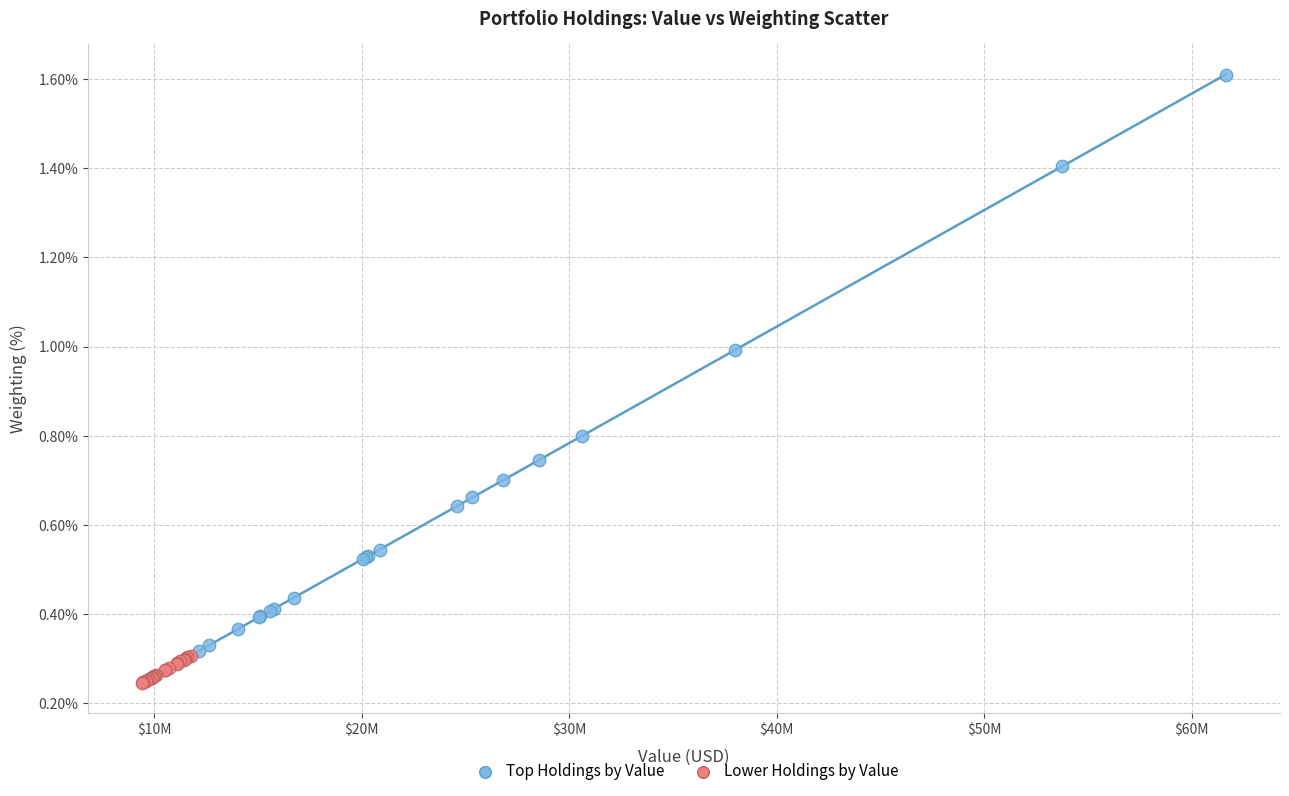

Which series has the widest spread of Y values?

Top Holdings by Value